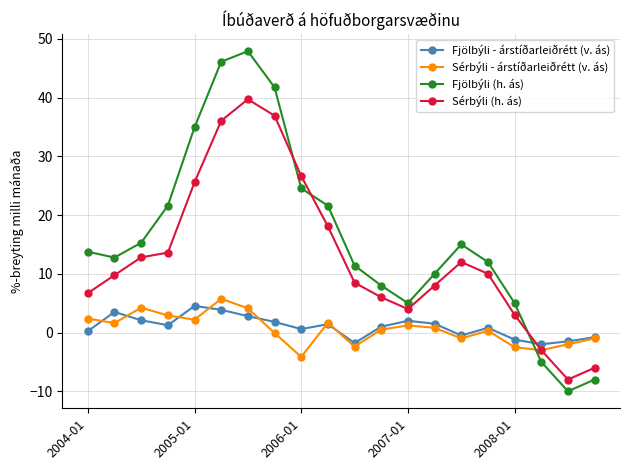

Which series has the widest spread of values?

Fjölbýli (h. ás)